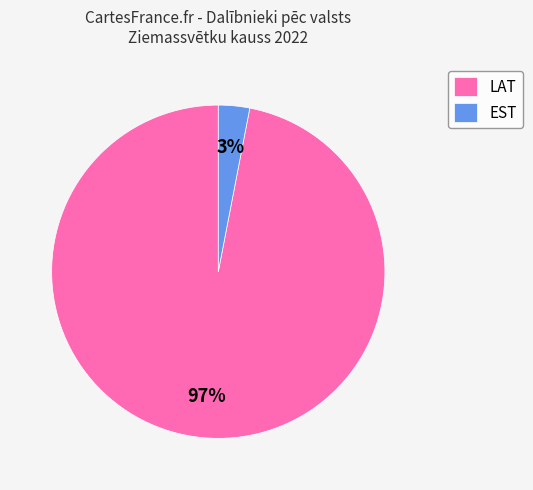

Count the number of slices in the pie.

2